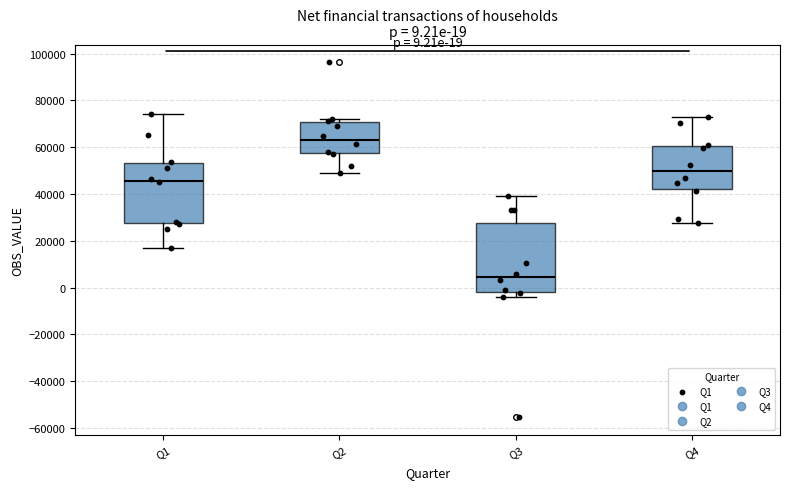

Which box has the lowest median line?

Q3